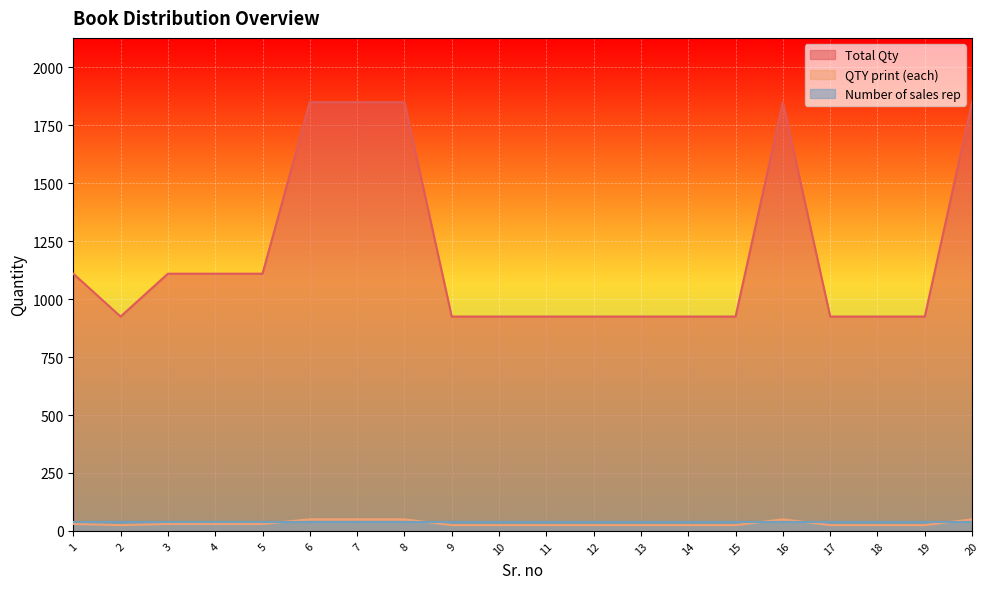

What value does the Total Qty series have at 9, to the nearest 100?

900